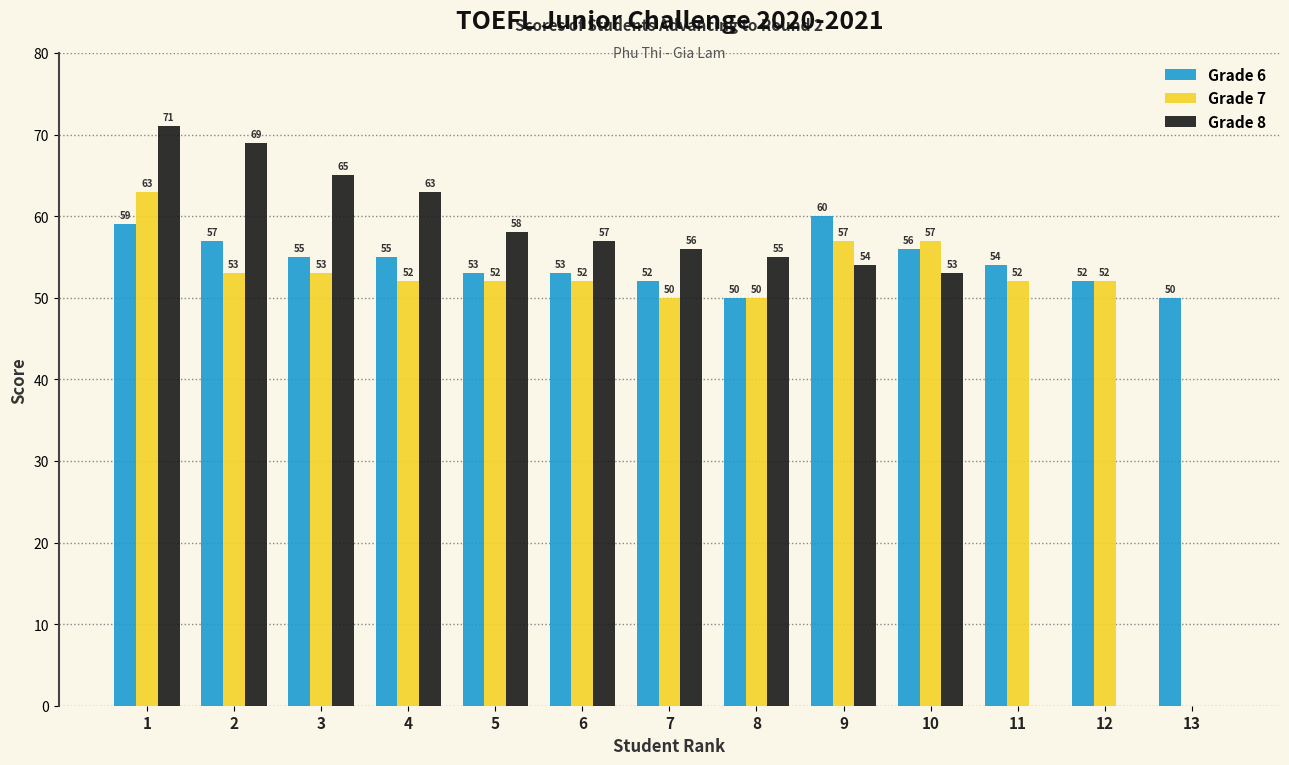

Reading left to right, list all the values displayed in this chart.

Grade 6: 59	57	55	55	53	53	52	50	60	56	54	52	50
Grade 7: 63	53	53	52	52	52	50	50	57	57	52	52	0
Grade 8: 71	69	65	63	58	57	56	55	54	53	0	0	0